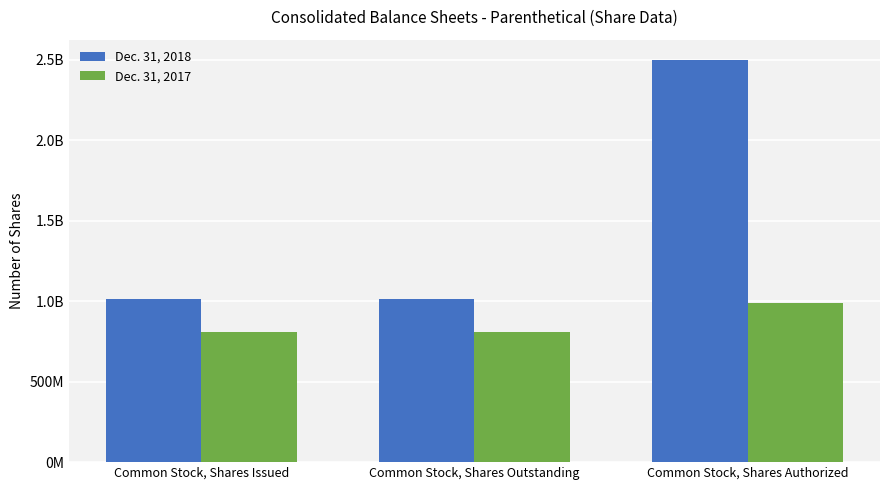

What is the spread (max minus min) of values at Common Stock, Shares Issued?

204562182